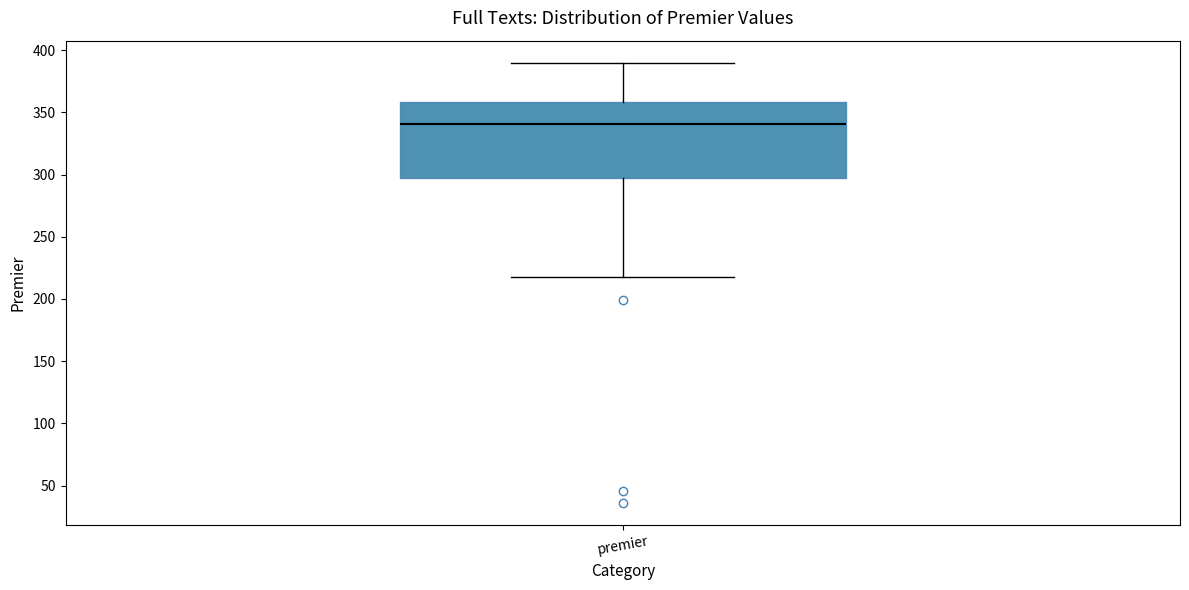

Where is the upper edge of the box for premier on the y-axis? The values are not printed on the chart, so give them approximately, as read against the axis.

360